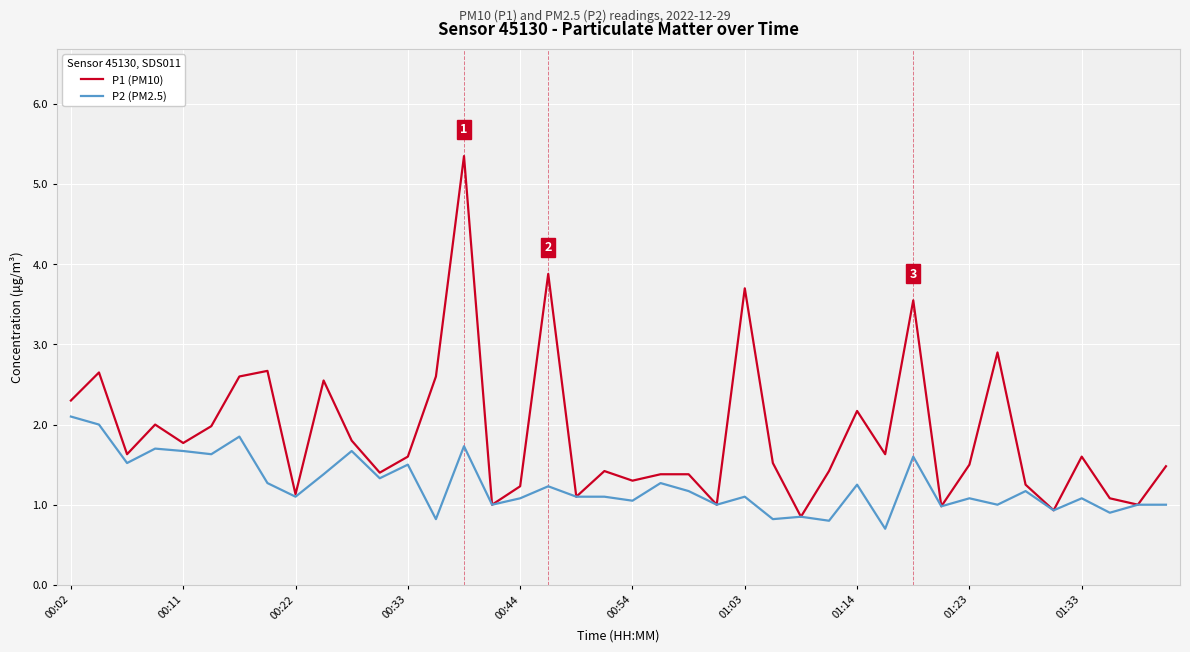

What is the minimum value shown in the chart?

0.7